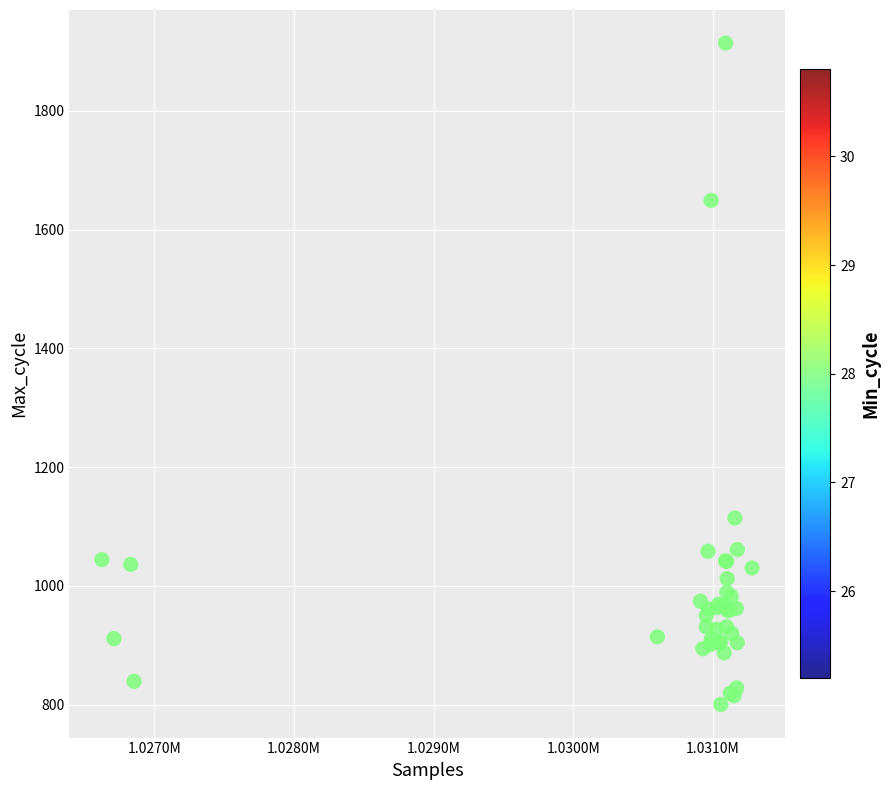

What Y value in the scatter plot is closest to 1357?

1114